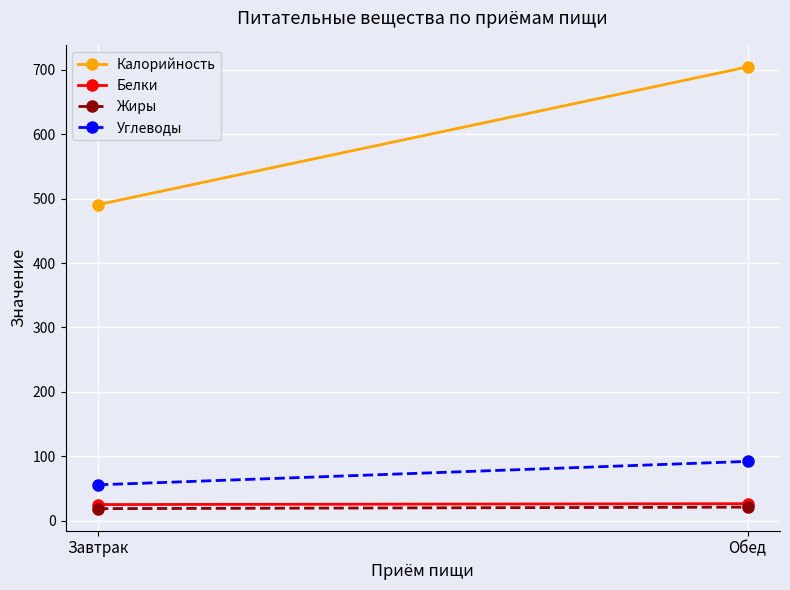

How many data points in Белки are less than 26?

1